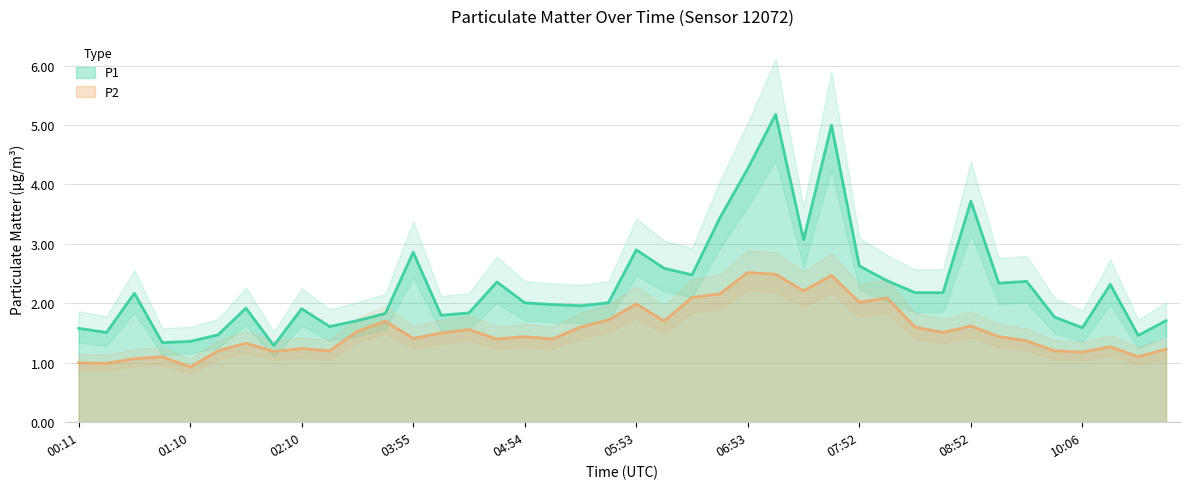

Count the number of categories in the chart.

40